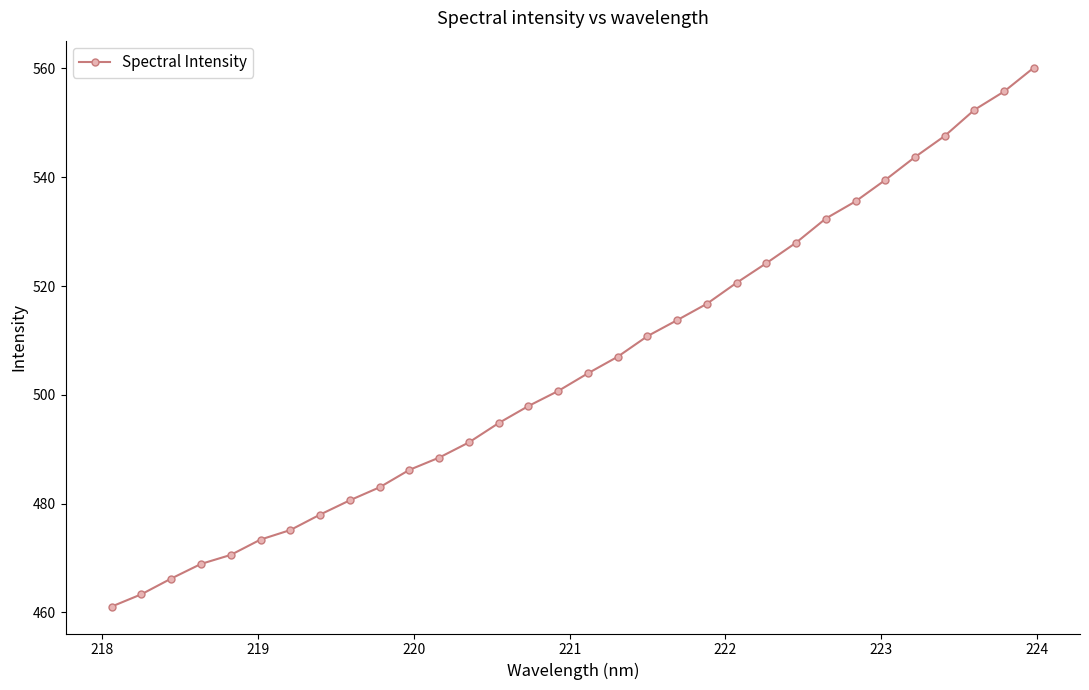

What is the difference between the second highest and second lowest values?

92.4